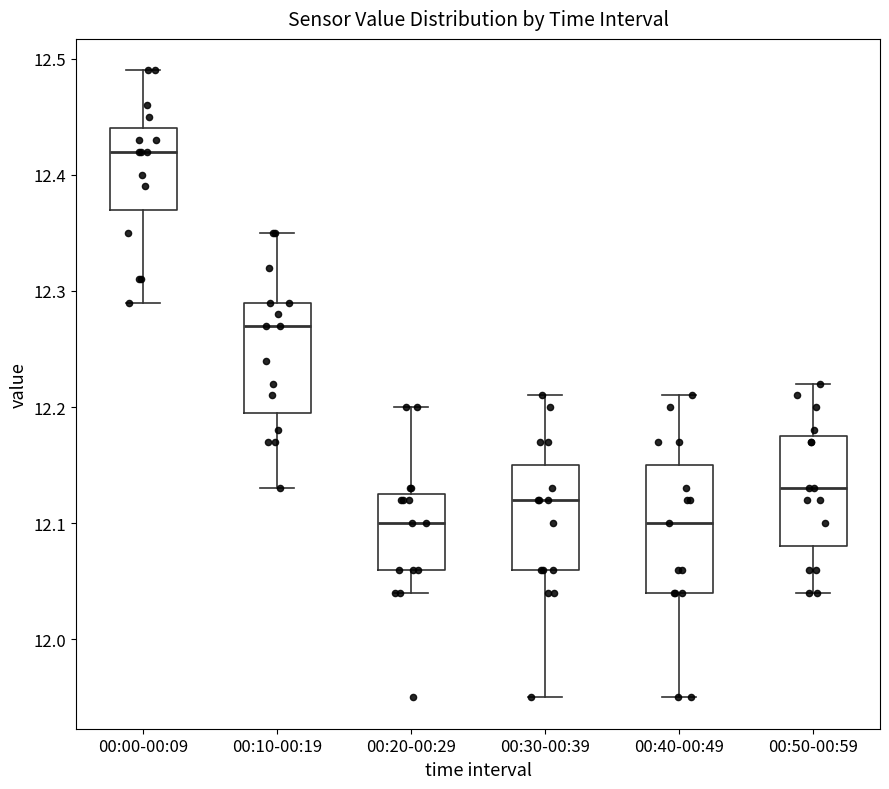

Where is the upper edge of the box for 00:10-00:19 on the y-axis? The values are not printed on the chart, so give them approximately, as read against the axis.

12.29